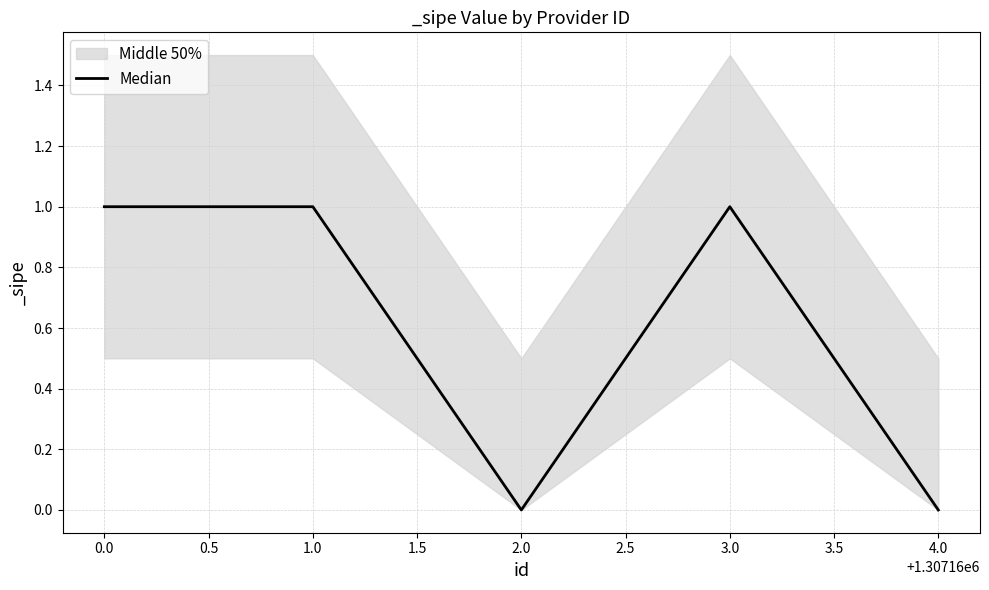

Reading right to left, extract all data points from this chart.

0	1	0	1	1